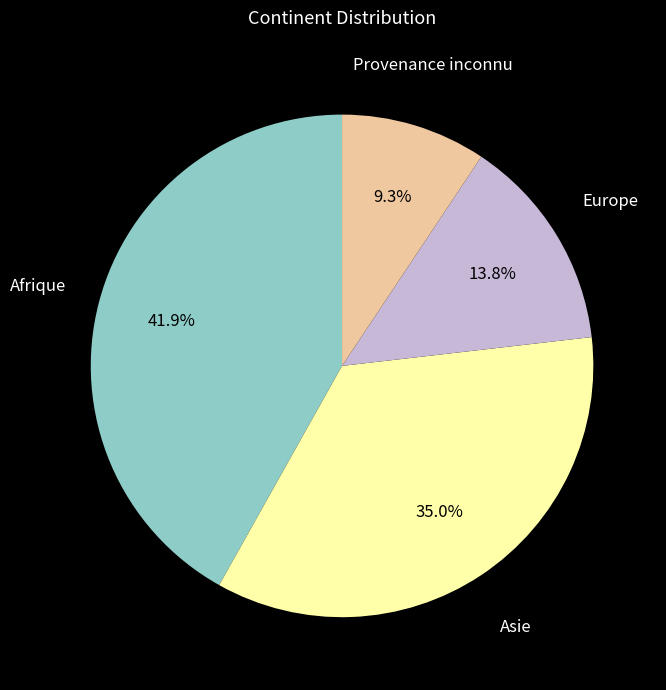

Approximately how many times larger is the value at Afrique compared to Europe?

3.0